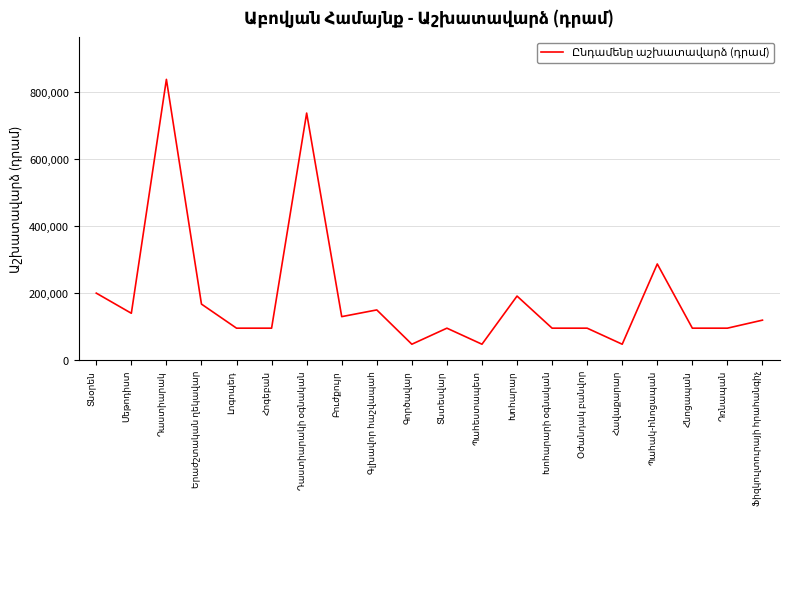

What is the greatest value displayed?

836762.5